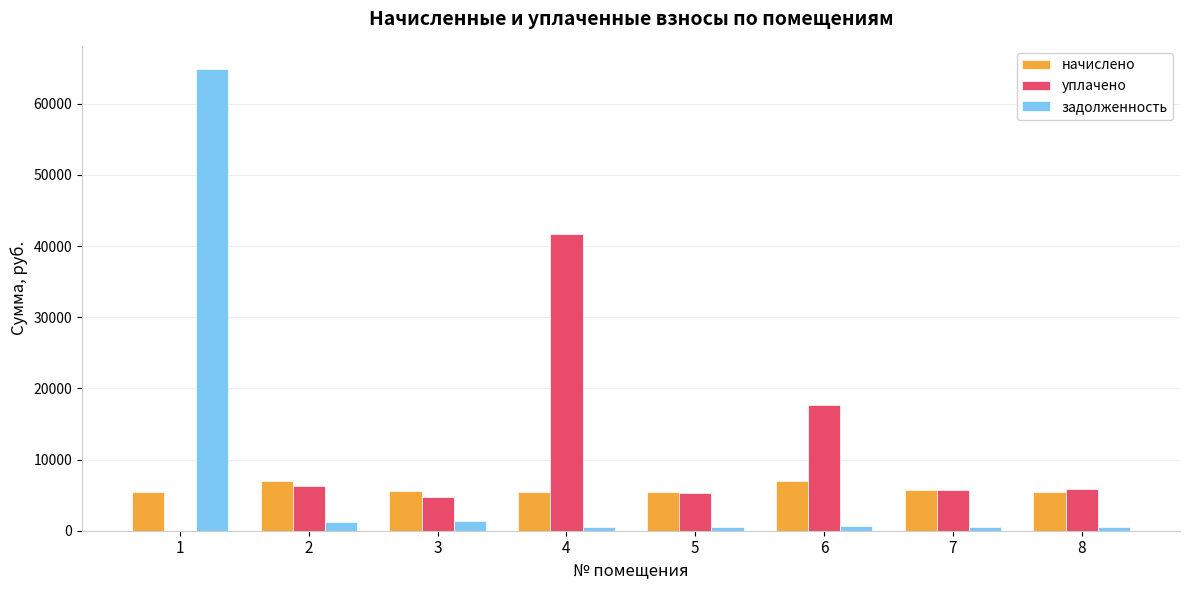

The value of уплачено at 6 is 17679.5. True or false?

True